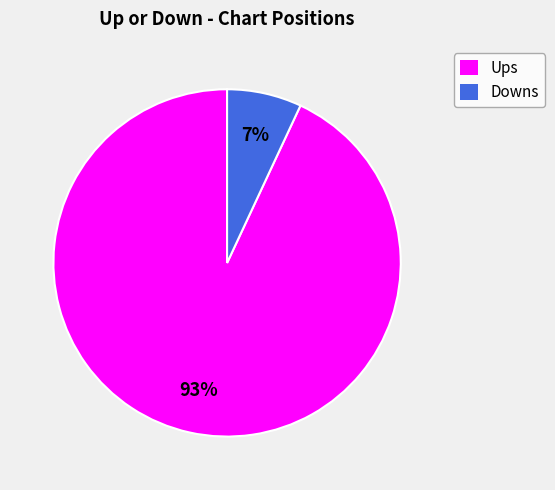

Rank the categories by value from highest to lowest.

Ups, Downs